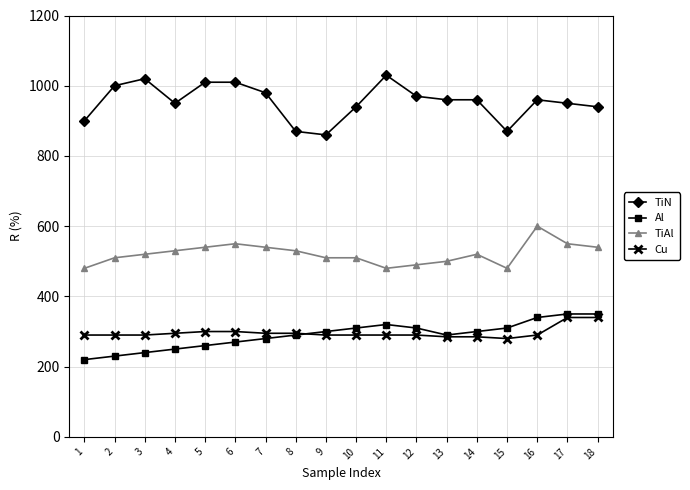

How many series are shown in this chart?

4